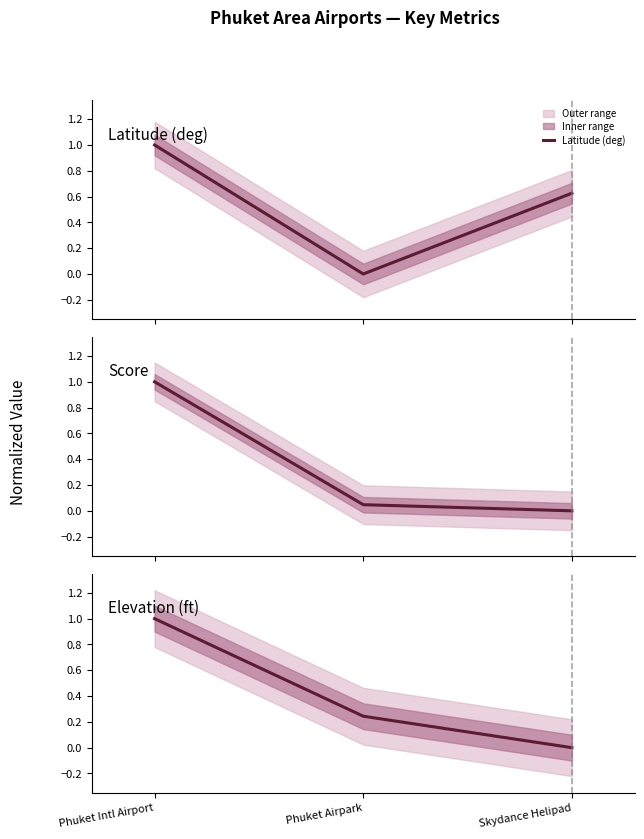

Between Phuket Airpark and Skydance Helipad, which series saw the biggest shift?

Latitude (deg)